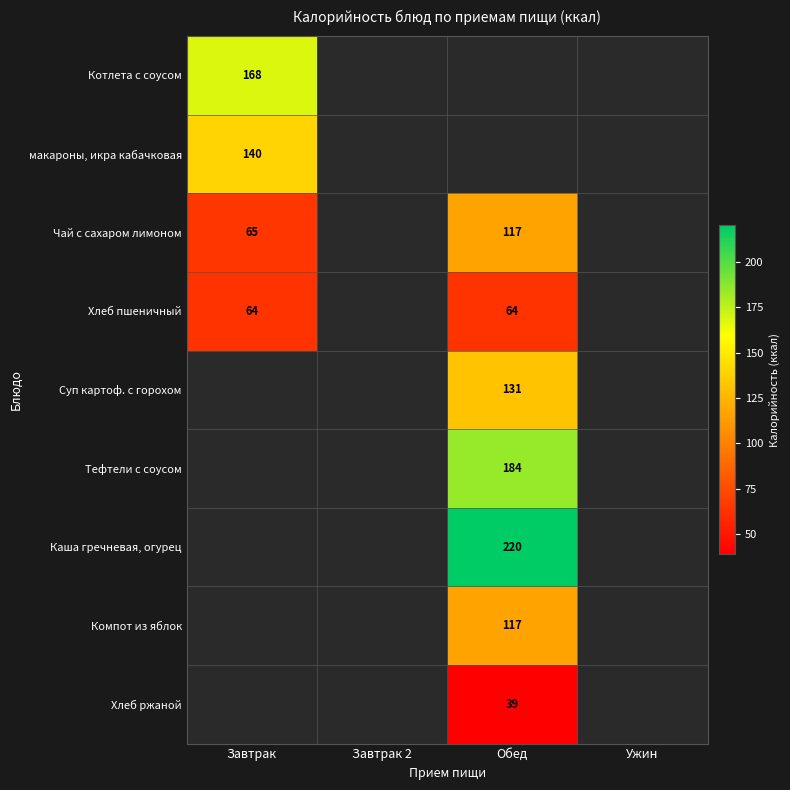

The Хлеб пшеничный series shows 64 at Завтрак. True or false?

True